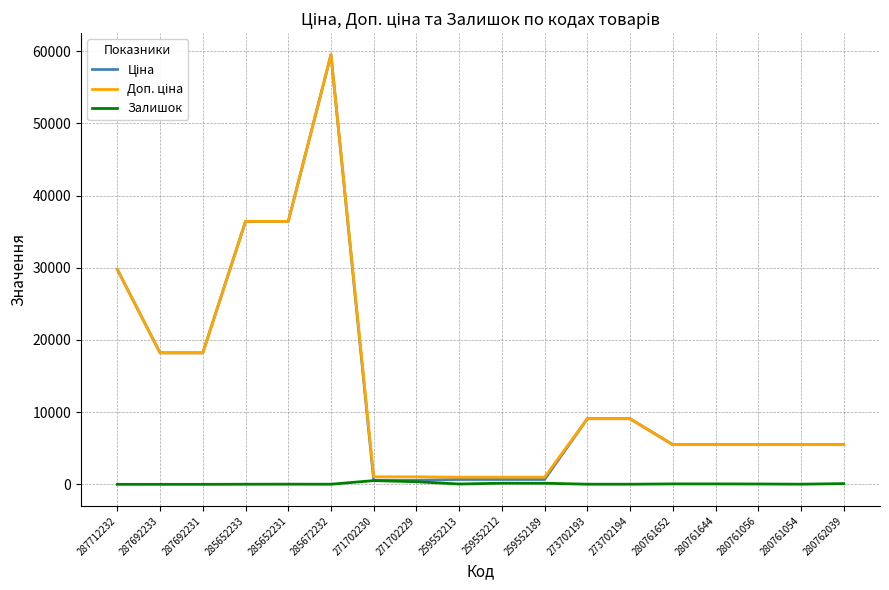

At which category does the chart reach its peak across all series?

285672232